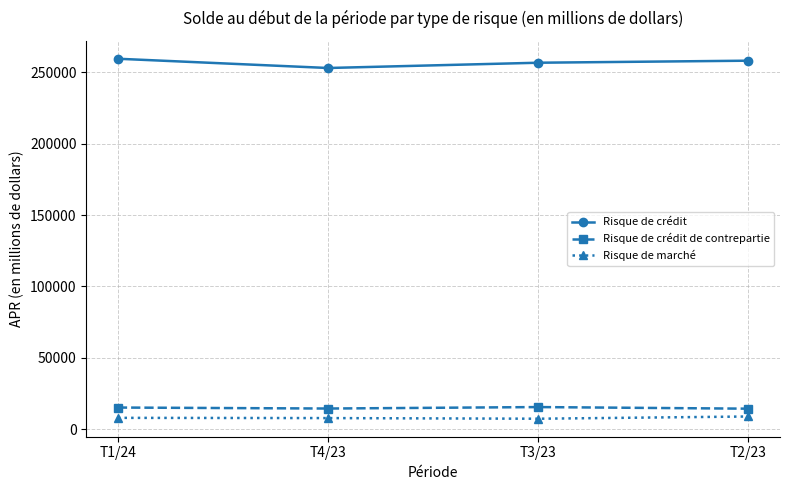

What is the total value across all series at T2/23?

281516